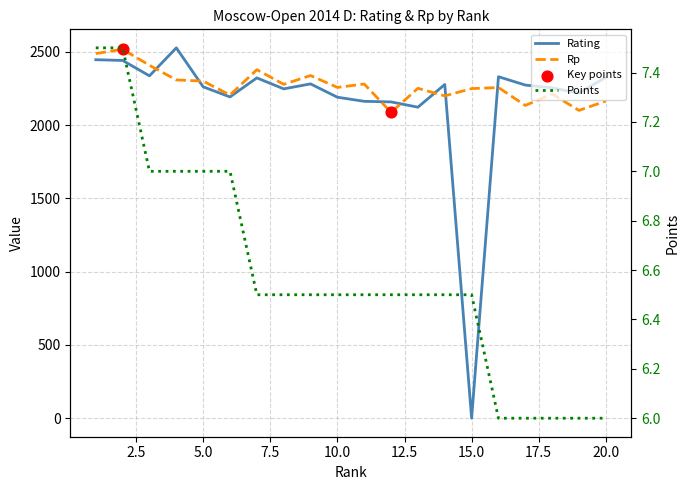

Which series has the widest spread of Y values?

Rating